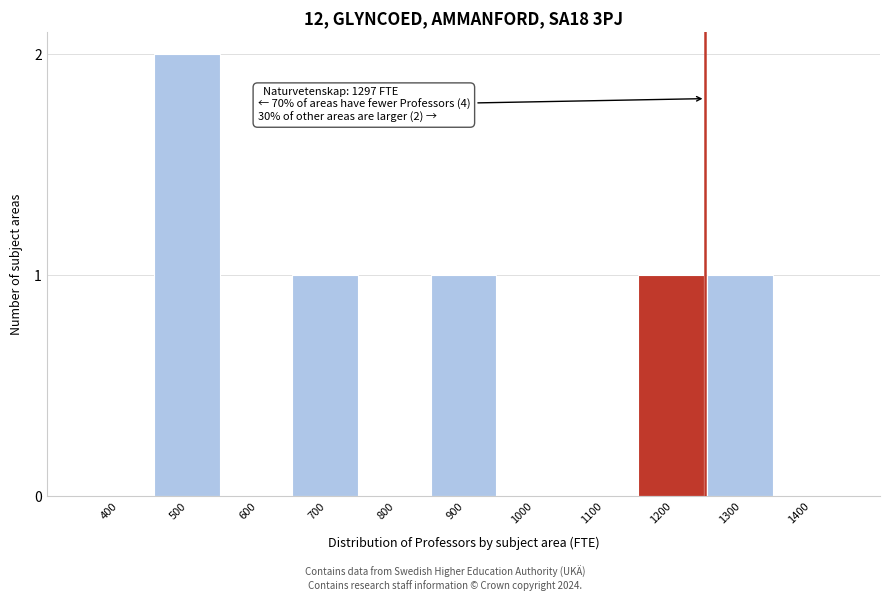

Reading right to left, transcribe all the data shown in this chart.

1400=0	1300=1	1200=1	1100=0	1000=0	900=1	800=0	700=1	600=0	500=2	400=0